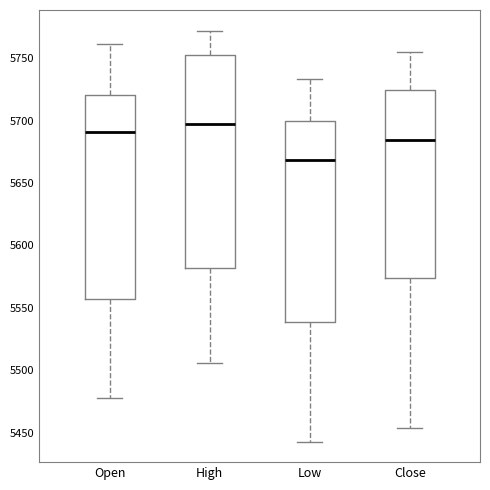

Reading left to right, transcribe this box plot: for each box, give where its median line is, the range the box spans, and where its two whiskers end, as read against the y-axis. The values are not printed on the chart, so give them approximately, as read against the axis.

Open: median 5690, box 5555 to 5720, whiskers 5480 to 5760
High: median 5695, box 5580 to 5755, whiskers 5505 to 5770
Low: median 5670, box 5540 to 5700, whiskers 5445 to 5735
Close: median 5685, box 5575 to 5725, whiskers 5455 to 5755